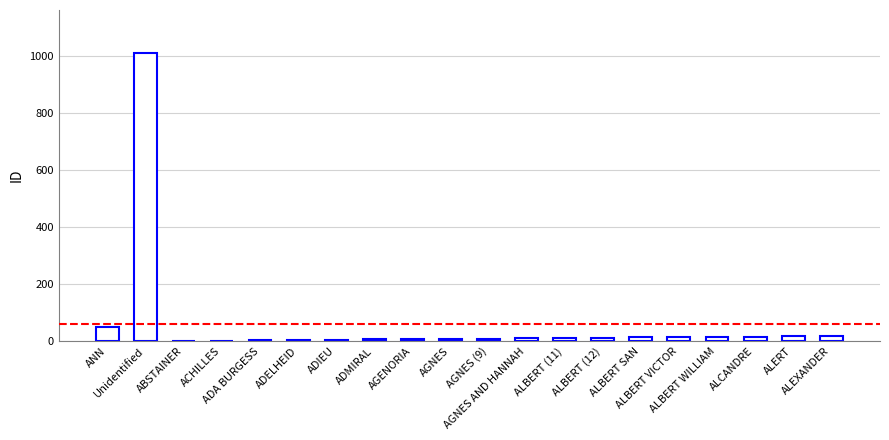

What is the greatest value displayed?

1009